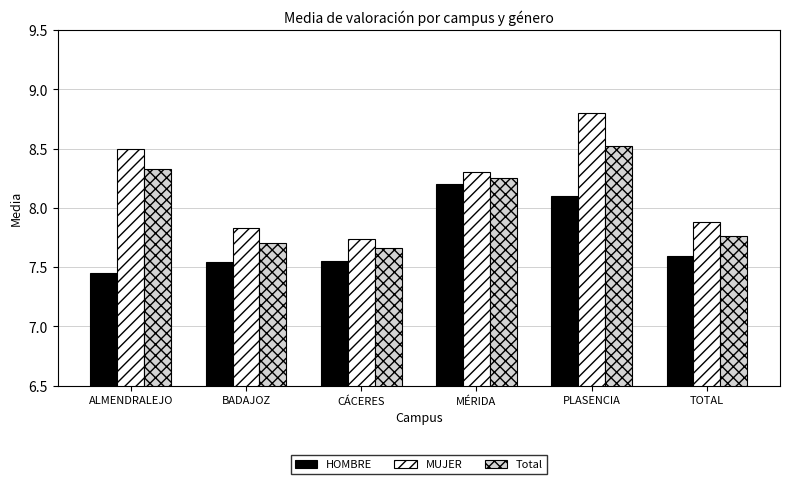

Rank the series by their maximum value, from lowest to highest.

HOMBRE, Total, MUJER